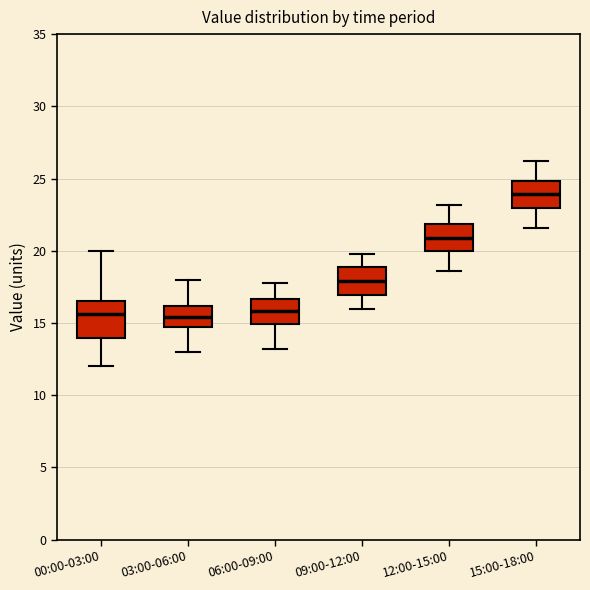

Reading left to right, read every box against the y-axis: the position of its median line, the range the box covers, and the ends of its whiskers. The values are not printed on the chart, so give them approximately, as read against the axis.

00:00-03:00: median 15.5, box 14.0 to 16.5, whiskers 12.0 to 20.0
03:00-06:00: median 15.5, box 15.0 to 16.0, whiskers 13.0 to 18.0
06:00-09:00: median 16.0, box 15.0 to 16.5, whiskers 13.0 to 18.0
09:00-12:00: median 18.0, box 17.0 to 19.0, whiskers 16.0 to 20.0
12:00-15:00: median 21.0, box 20.0 to 22.0, whiskers 18.5 to 23.0
15:00-18:00: median 24.0, box 23.0 to 25.0, whiskers 21.5 to 26.0